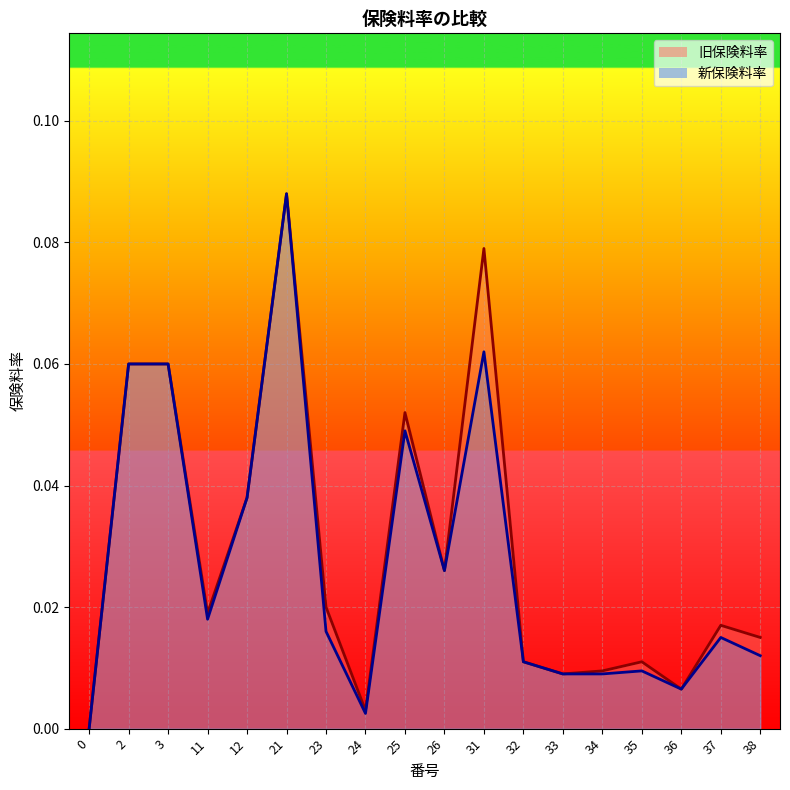

Does the chart display data point markers on the line(s)?

No